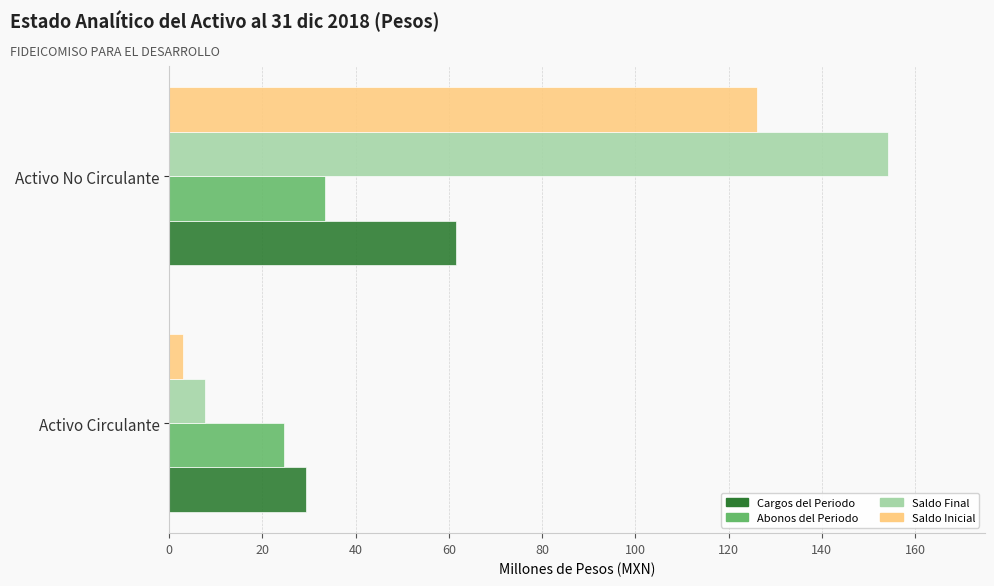

Is it true that Cargos del Periodo equals 29.4 at Activo Circulante?

True